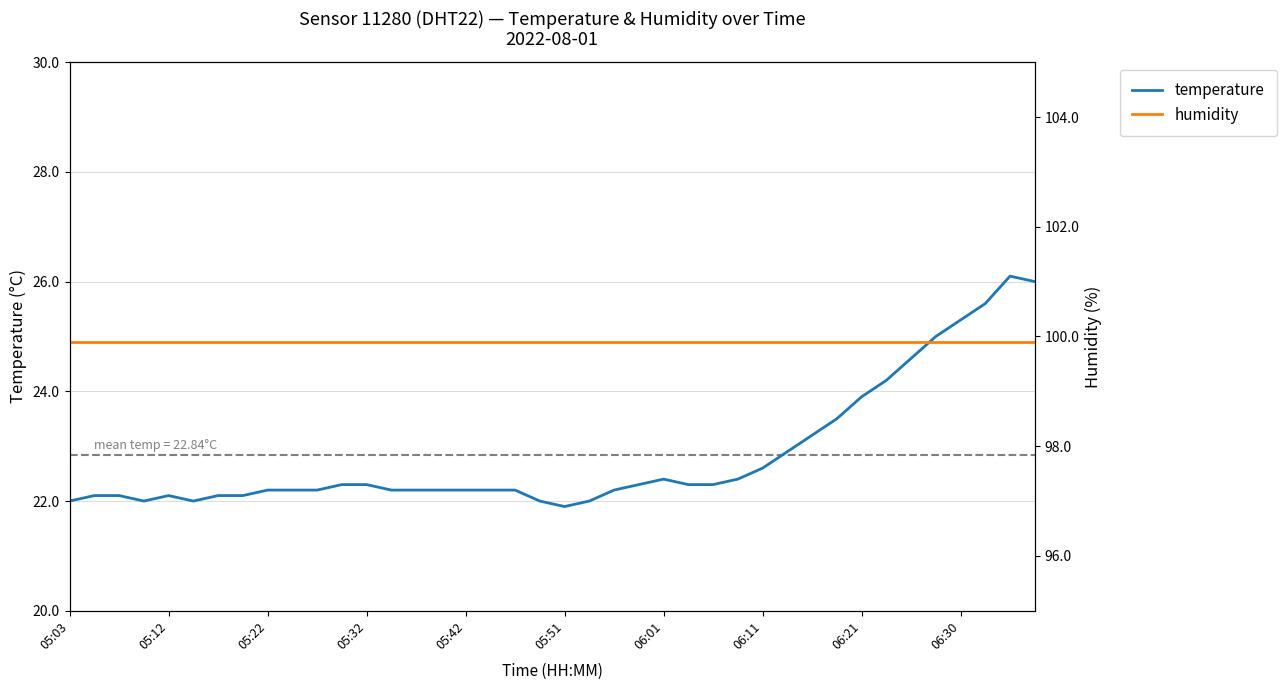

What position from the right is 22?

18